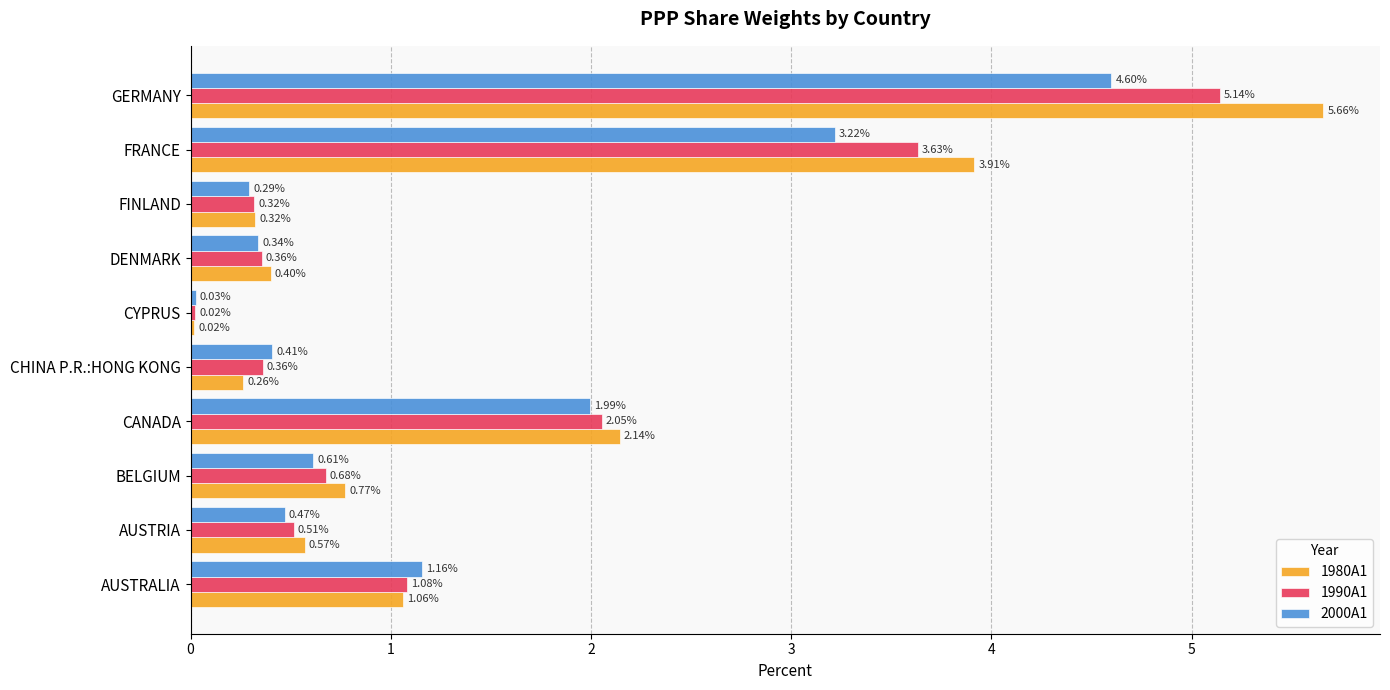

At which label does 1980A1 reach its peak?

GERMANY